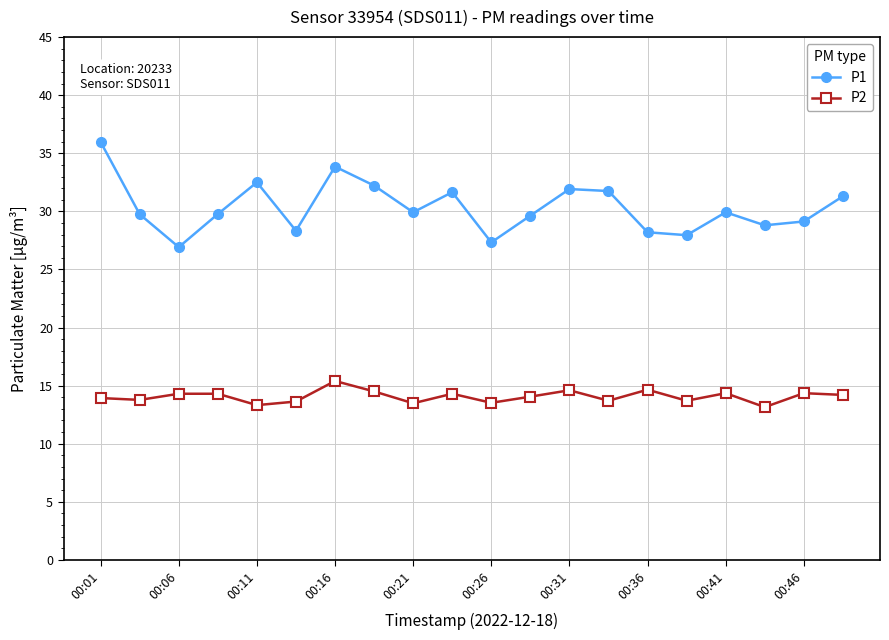

How many interior local valleys does the P1 series have?

6